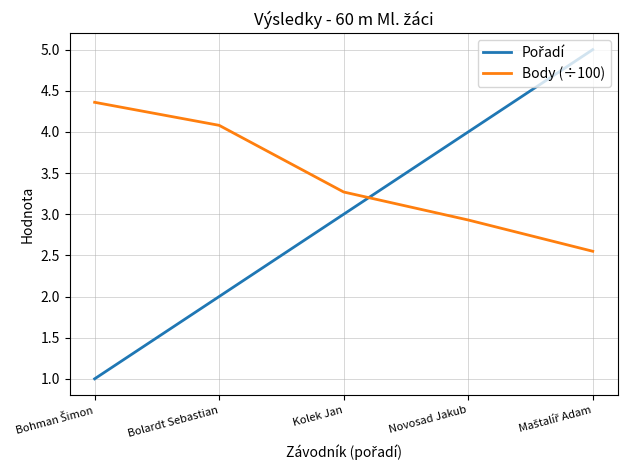

The value of Body (÷100) at Novosad Jakub is 1.9. True or false?

False